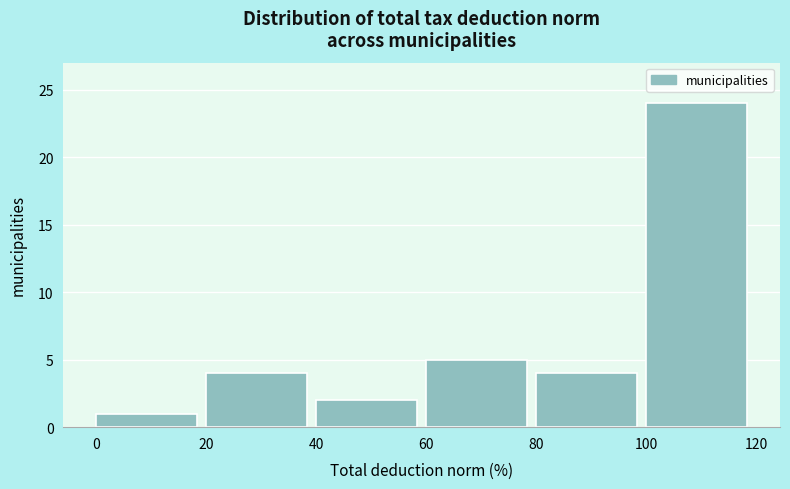

Reading left to right, list every bar in this chart as the range it spans on the x-axis followed by its height. The values are not printed on the chart, so give them approximately, as read against the axis.

0 to 20: 1
20 to 40: 4
40 to 60: 2
60 to 80: 5
80 to 100: 4
100 to 120: 24